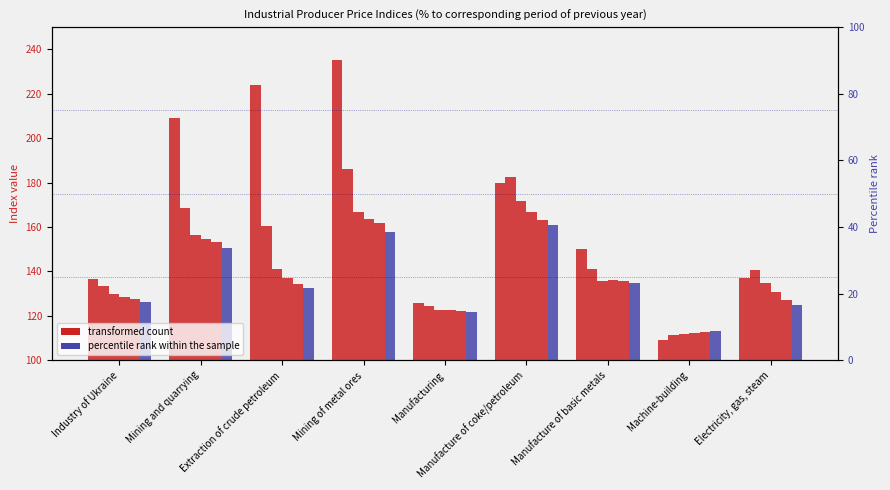

Is it true that January-October equals 166.8 at Manufacture of coke/petroleum?

True